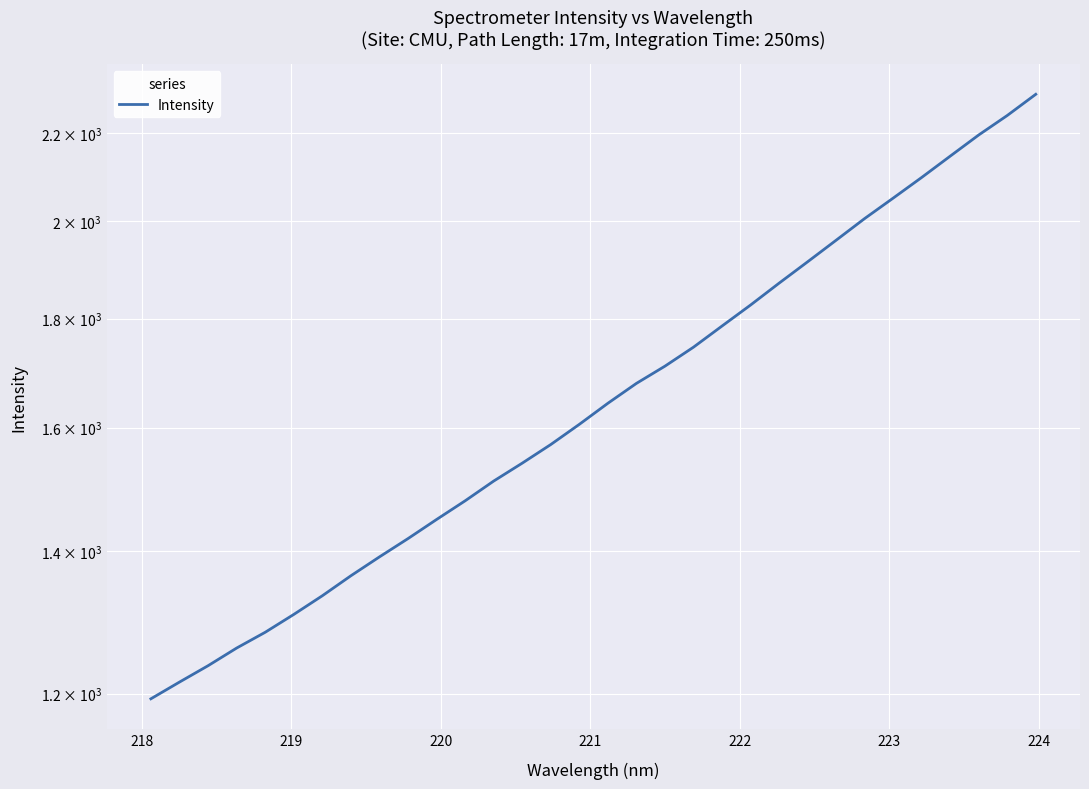

How many lines are shown in the chart?

1